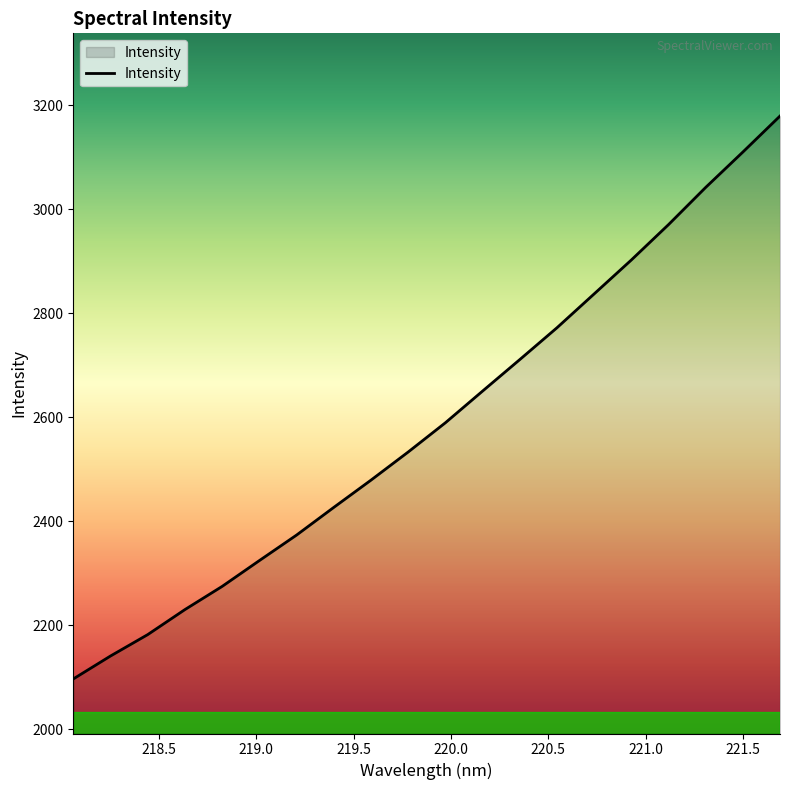

Reading left to right, extract all data points from this chart.

2097.0	2141.1	2182.2	2230.3	2274.9	2324.5	2373.5	2426.7	2479.1	2533.2	2589.4	2650.3	2710.8	2772.0	2837.0	2902.2	2970.2	3041.7	3109.7	3178.9